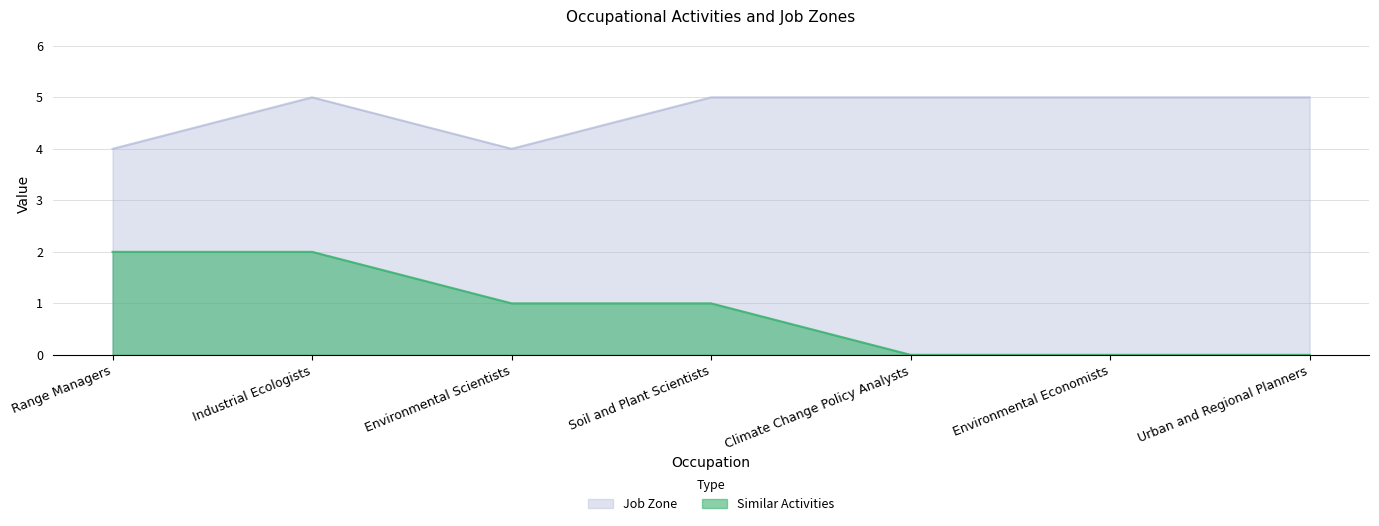

Is it true that Job Zone equals 5 at Urban and Regional Planners?

True